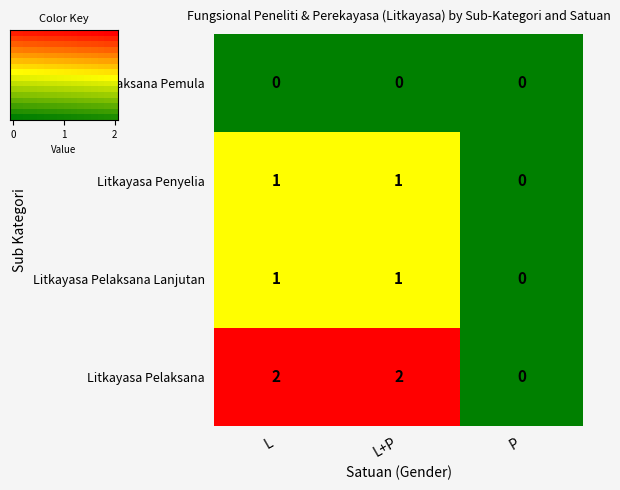

At which label does Litkayasa Pelaksana Lanjutan reach its minimum?

P